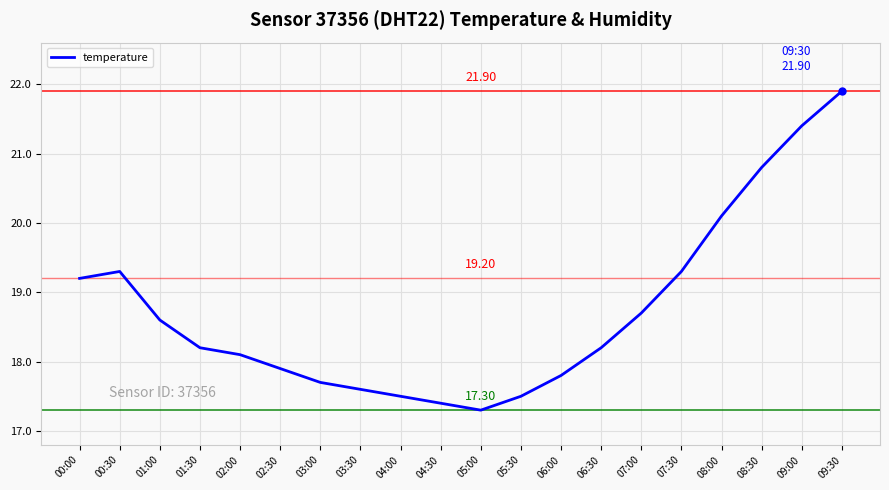

Reading left to right, transcribe all the data shown in this chart.

00:00=19.2	00:30=19.3	01:00=18.6	01:30=18.2	02:00=18.1	02:30=17.9	03:00=17.7	03:30=17.6	04:00=17.5	04:30=17.4	05:00=17.3	05:30=17.5	06:00=17.8	06:30=18.2	07:00=18.7	07:30=19.3	08:00=20.1	08:30=20.8	09:00=21.4	09:30=21.9